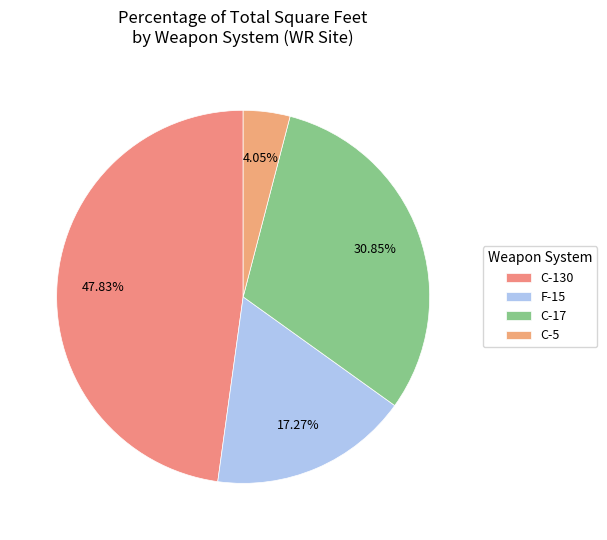

Count the number of slices in the pie.

4